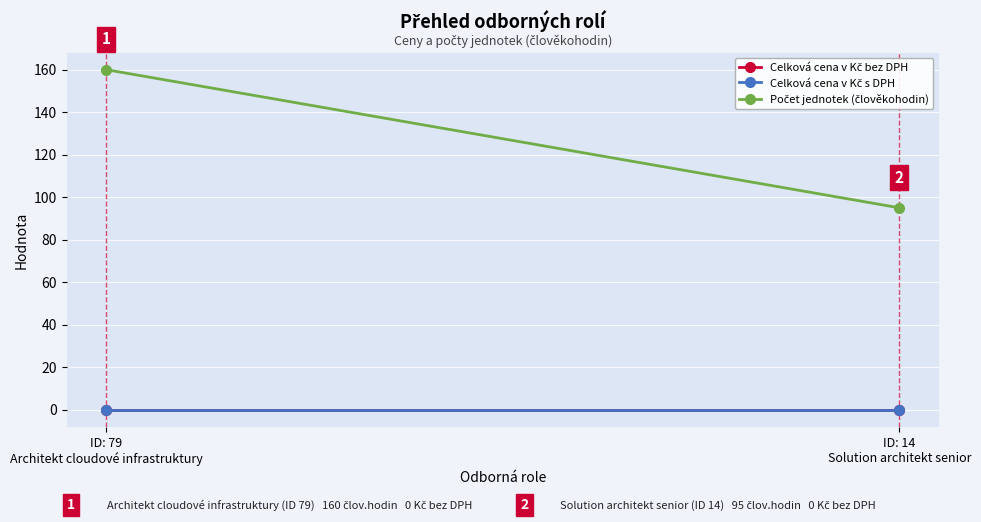

Is this an area chart (filled region under the line)?

No